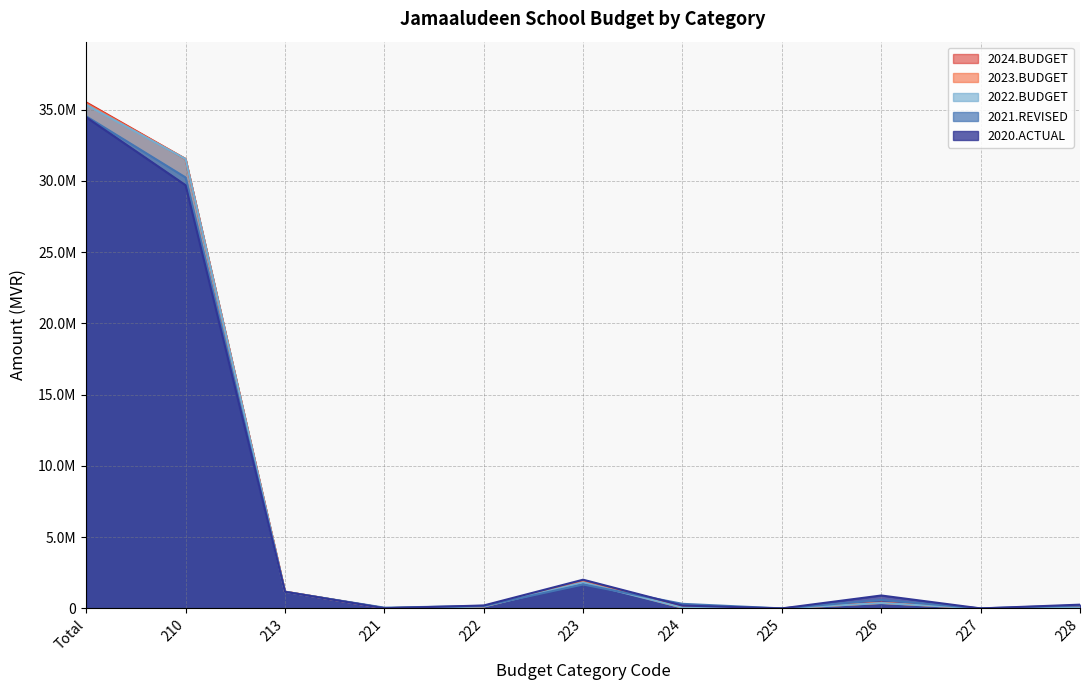

True or false: 2020.ACTUAL has a value of 205599 at 222.

True